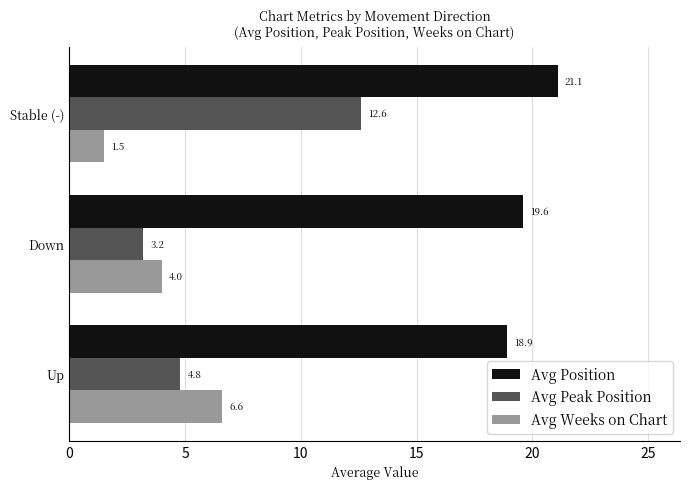

What is the maximum value shown in the chart?

21.1